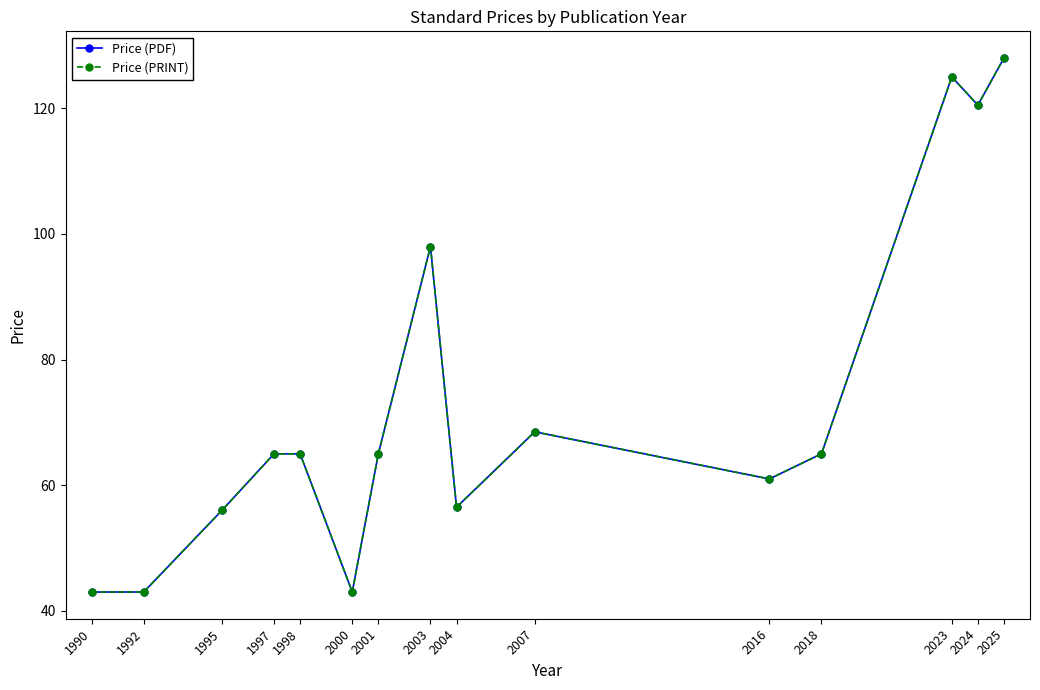

Which has a higher value, 2025 or 2024?

2025